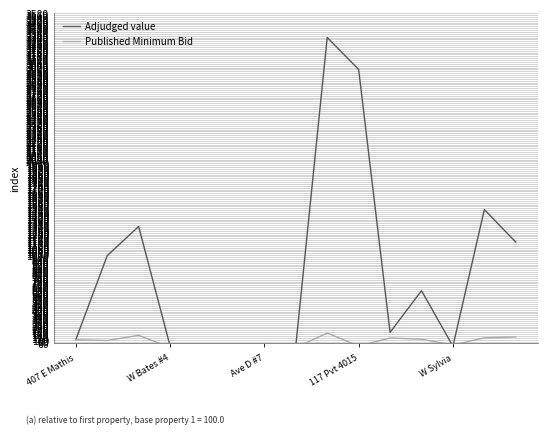

Which series has the widest spread of values?

Adjudged value